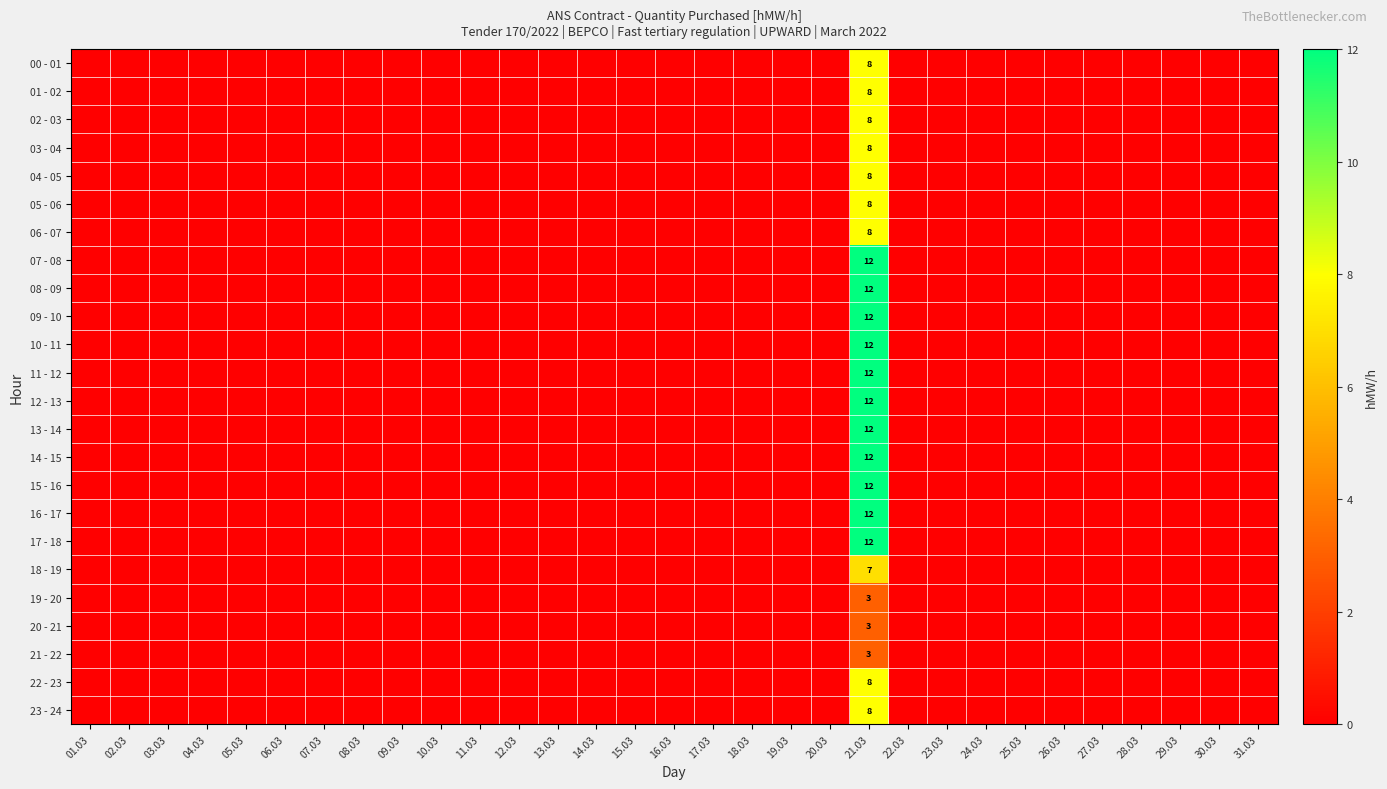

How many categories are shown in the chart?

31